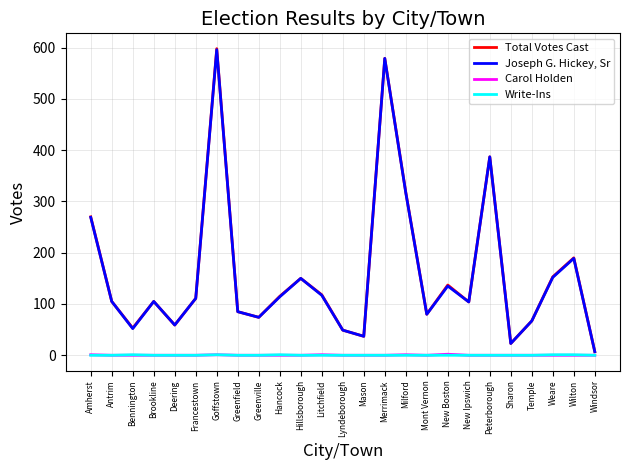

Does the chart have visible grid lines?

Yes